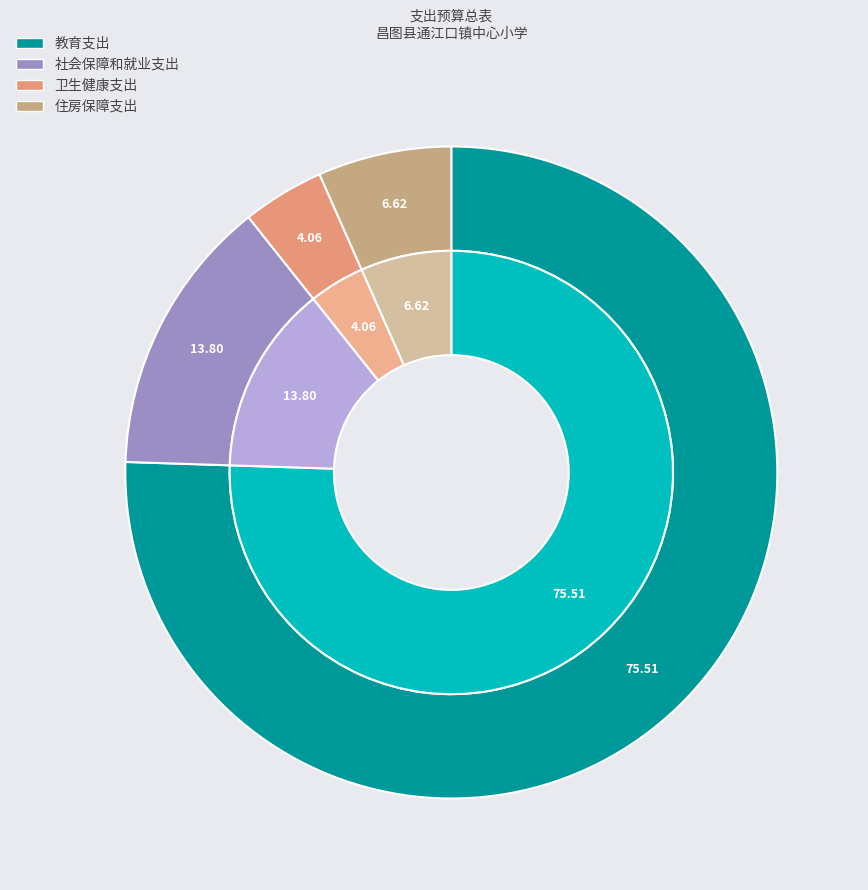

Is it true that 社会保障和就业支出 is 22% of the pie?

False